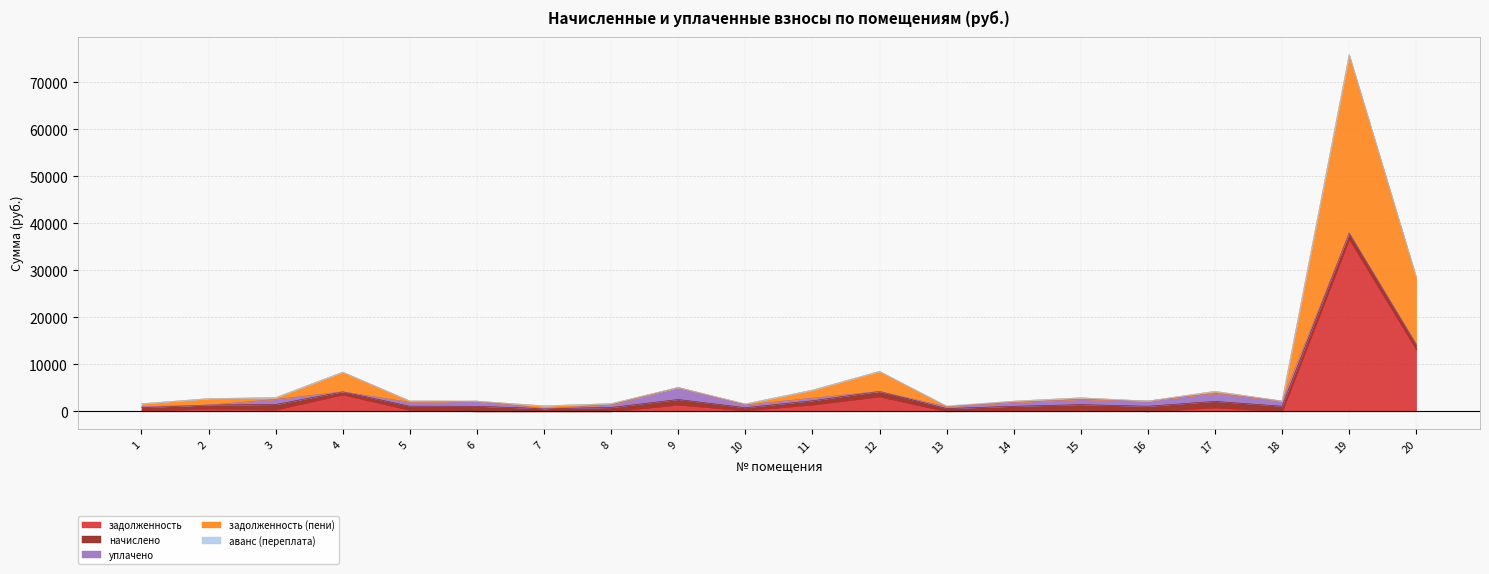

What are all the series names shown in the legend?

задолженность, начислено, уплачено, задолженность (пени), аванс (переплата)